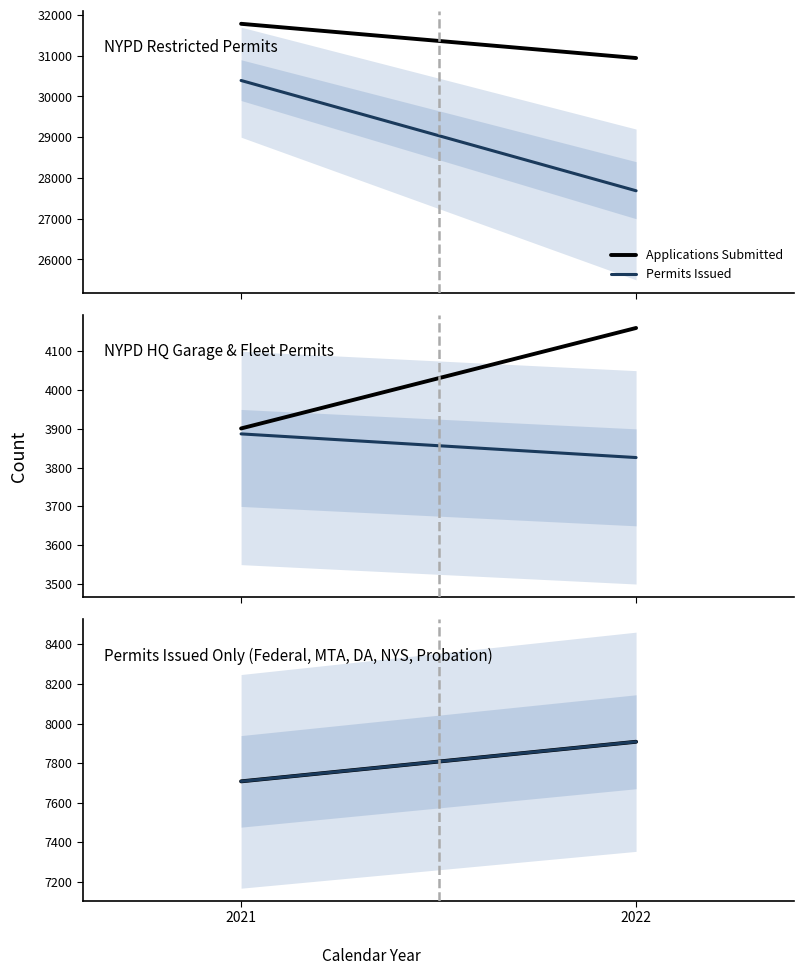

What is the difference between the maximum and minimum values in the Permits Issued series?

200